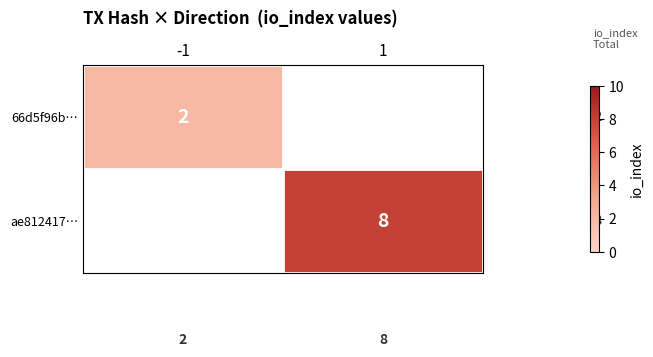

What is the spread (max minus min) of values at 1?

8